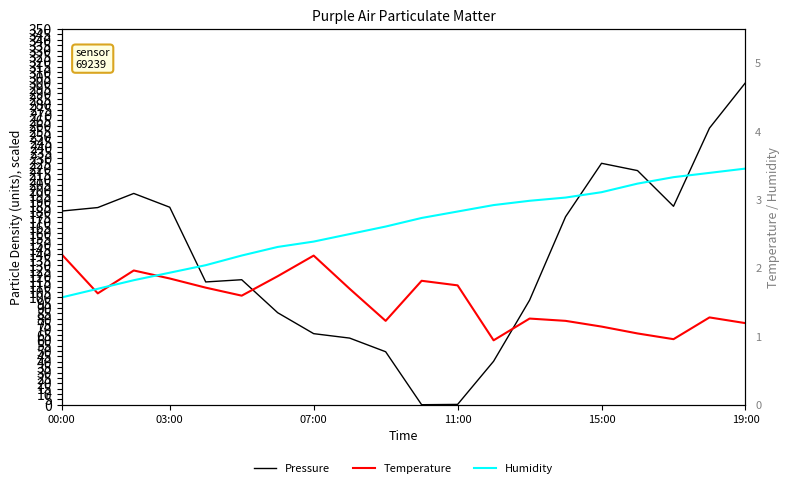

Between 18 and 6, which is larger?

18